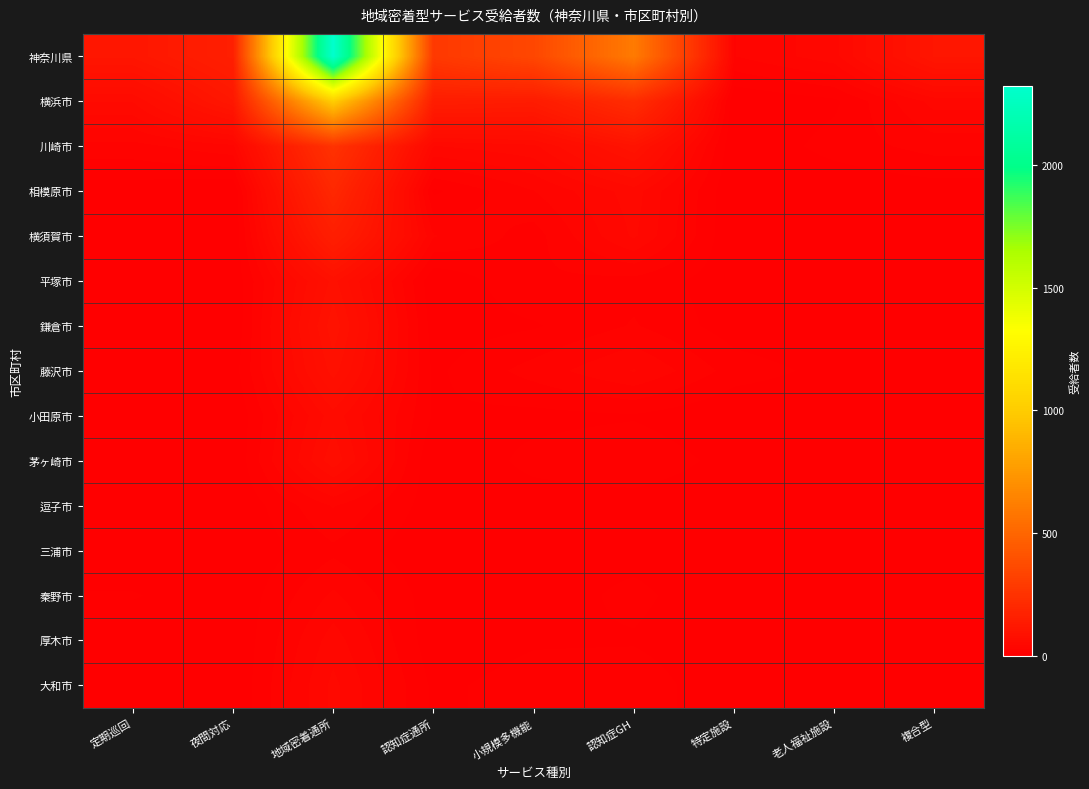

Reading left to right, extract all data points from this chart.

神奈川県: 定期巡回=111	夜間対応=157	地域密着通所=2323	認知症通所=280	小規模多機能=350	認知症GH=601	特定施設=27	老人福祉施設=42	複合型=110
横浜市: 定期巡回=55	夜間対応=117	地域密着通所=1011	認知症通所=145	小規模多機能=138	認知症GH=221	特定施設=0	老人福祉施設=7	複合型=40
川崎市: 定期巡回=24	夜間対応=34	地域密着通所=249	認知症通所=45	小規模多機能=52	認知症GH=98	特定施設=0	老人福祉施設=13	複合型=22
相模原市: 定期巡回=4	夜間対応=0	地域密着通所=198	認知症通所=7	小規模多機能=27	認知症GH=50	特定施設=0	老人福祉施設=1	複合型=4
横須賀市: 定期巡回=2	夜間対応=0	地域密着通所=151	認知症通所=28	小規模多機能=14	認知症GH=47	特定施設=0	老人福祉施設=0	複合型=8
平塚市: 定期巡回=0	夜間対応=1	地域密着通所=85	認知症通所=1	小規模多機能=17	認知症GH=15	特定施設=3	老人福祉施設=1	複合型=6
鎌倉市: 定期巡回=1	夜間対応=0	地域密着通所=97	認知症通所=4	小規模多機能=8	認知症GH=19	特定施設=4	老人福祉施設=0	複合型=5
藤沢市: 定期巡回=4	夜間対応=4	地域密着通所=86	認知症通所=7	小規模多機能=22	認知症GH=37	特定施設=14	老人福祉施設=6	複合型=7
小田原市: 定期巡回=3	夜間対応=0	地域密着通所=60	認知症通所=8	小規模多機能=6	認知症GH=8	特定施設=0	老人福祉施設=0	複合型=1
茅ヶ崎市: 定期巡回=1	夜間対応=0	地域密着通所=70	認知症通所=0	小規模多機能=12	認知症GH=17	特定施設=5	老人福祉施設=2	複合型=7
逗子市: 定期巡回=0	夜間対応=0	地域密着通所=28	認知症通所=4	小規模多機能=4	認知症GH=4	特定施設=1	老人福祉施設=0	複合型=0
三浦市: 定期巡回=0	夜間対応=0	地域密着通所=16	認知症通所=1	小規模多機能=5	認知症GH=5	特定施設=0	老人福祉施設=0	複合型=0
秦野市: 定期巡回=10	夜間対応=1	地域密着通所=29	認知症通所=4	小規模多機能=3	認知症GH=12	特定施設=0	老人福祉施設=0	複合型=2
厚木市: 定期巡回=1	夜間対応=0	地域密着通所=41	認知症通所=3	小規模多機能=8	認知症GH=8	特定施設=0	老人福祉施設=2	複合型=1
大和市: 定期巡回=0	夜間対応=0	地域密着通所=48	認知症通所=7	小規模多機能=13	認知症GH=16	特定施設=0	老人福祉施設=0	複合型=2